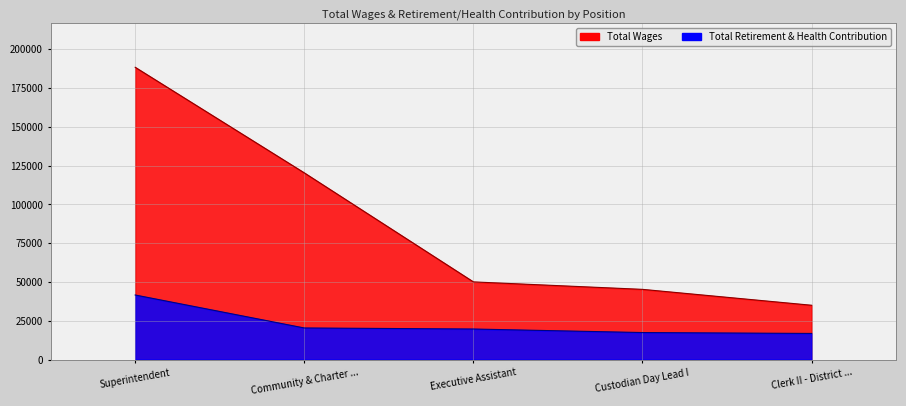

What is the sum of all Total Wages values?

439269